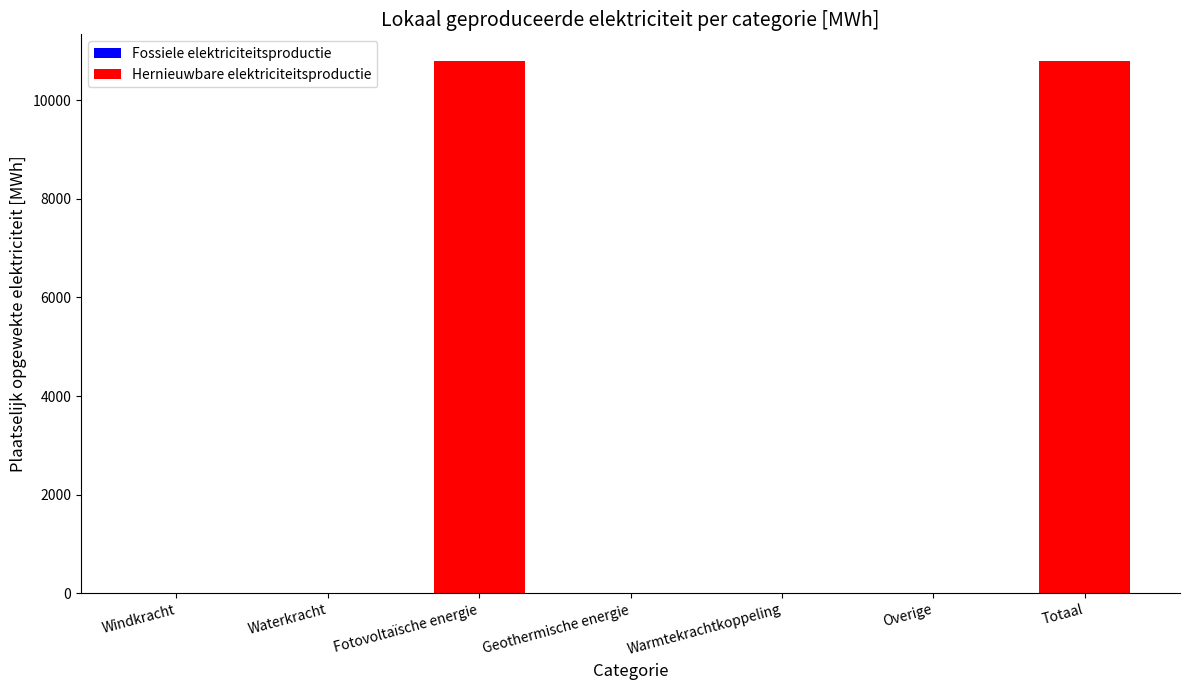

Reading left to right, what are all the values shown in this chart?

Windkracht=0.0	Waterkracht=0.0	Fotovoltaïsche energie=10793.9	Geothermische energie=0.0	Warmtekrachtkoppeling=0.0	Overige=0.0	Totaal=10793.9